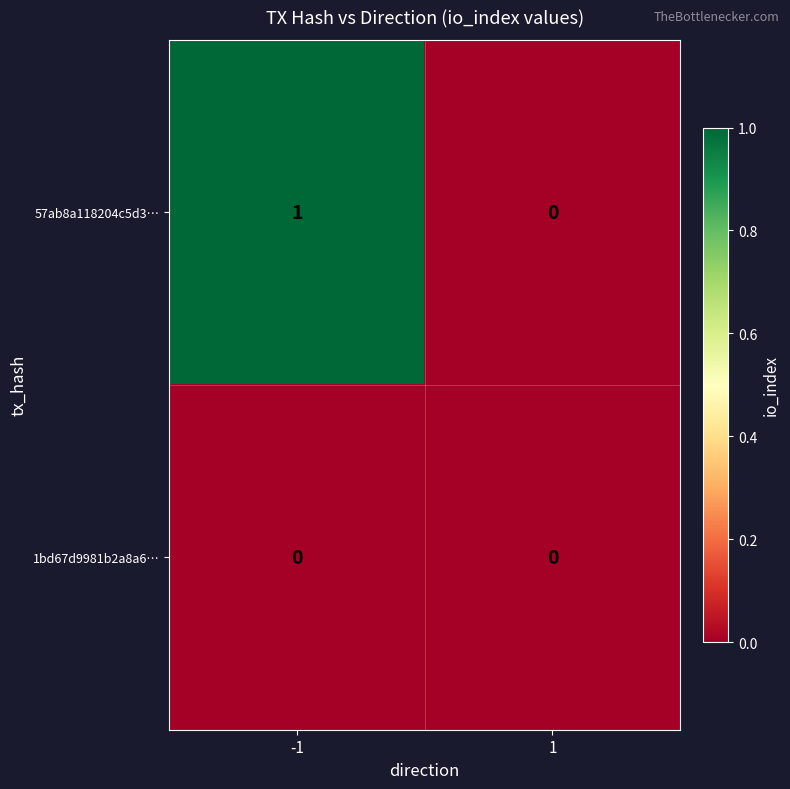

Between -1 and 1, which series saw the biggest shift?

57ab8a118204c5d3…